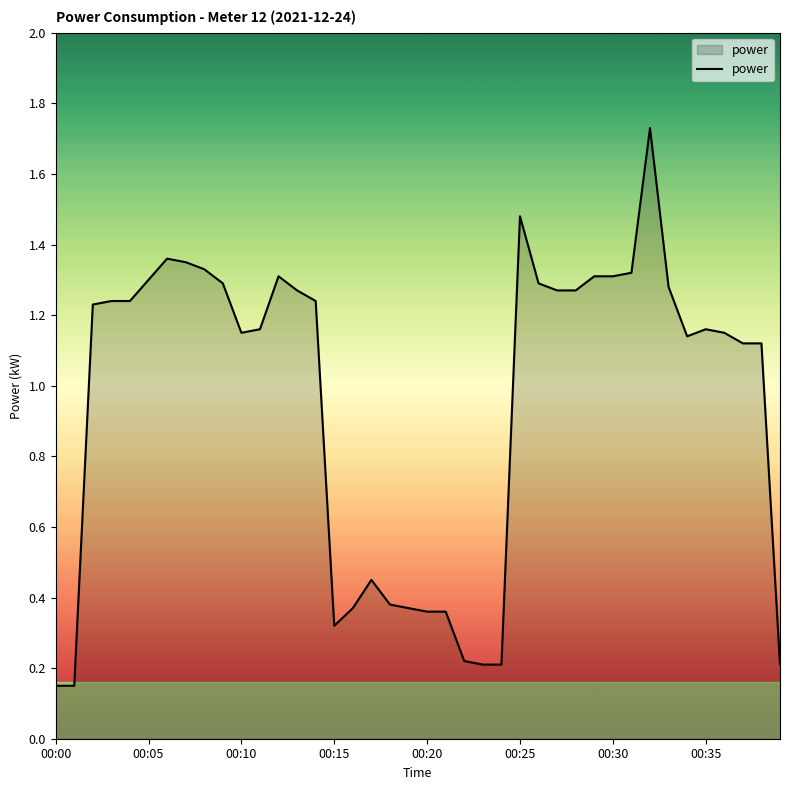

What is the difference between the maximum and minimum values?

1.6